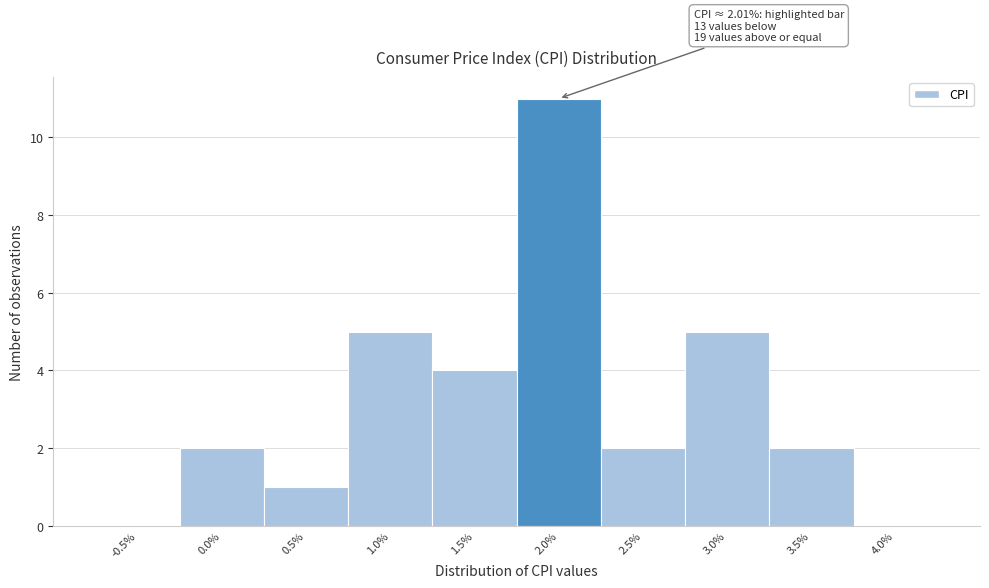

Reading left to right, what are all the values shown in this chart?

-0.5%=0	0.0%=2	0.5%=1	1.0%=5	1.5%=4	2.0%=11	2.5%=2	3.0%=5	3.5%=2	4.0%=0